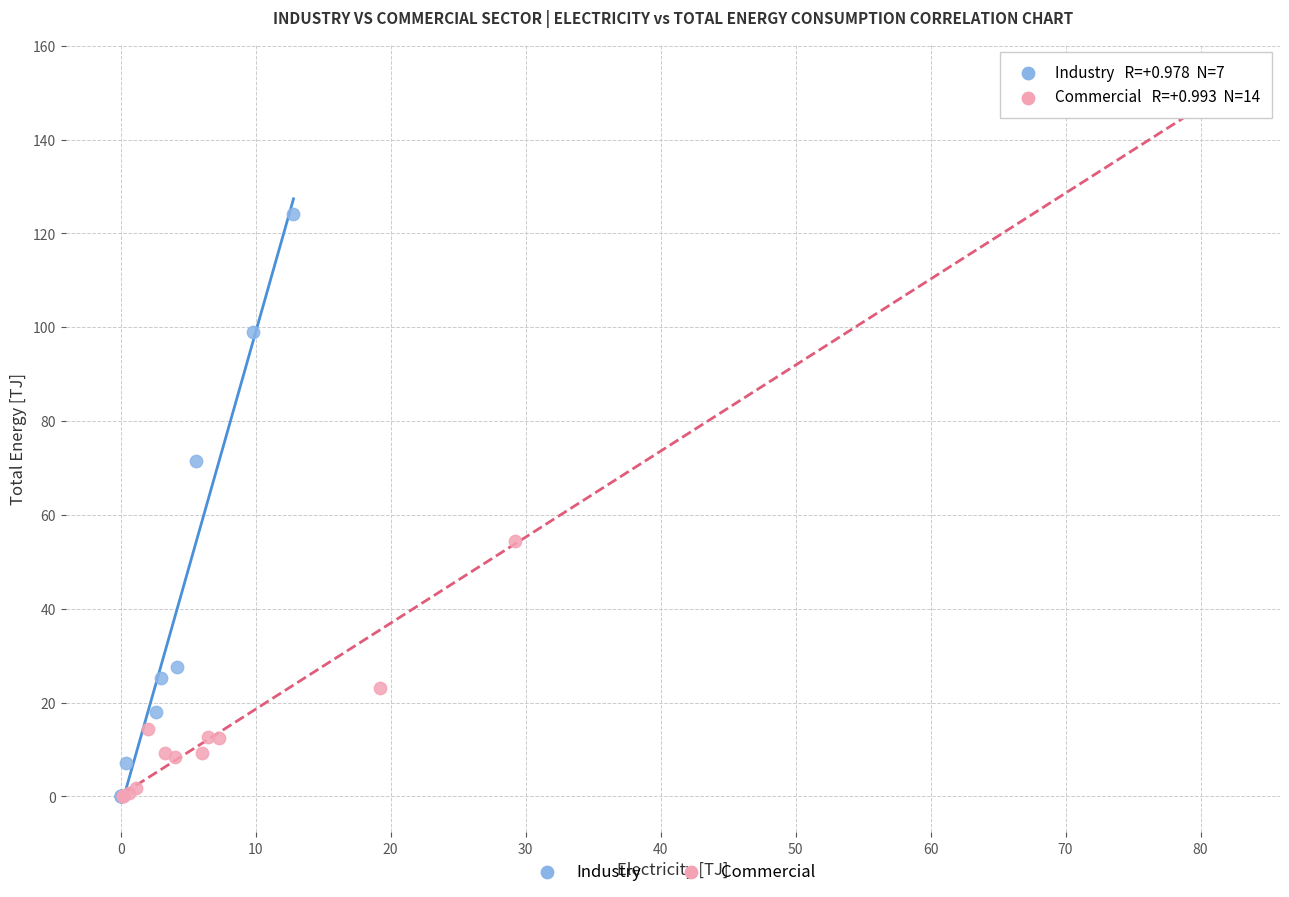

What are all the series names shown in the legend?

Industry, Commercial